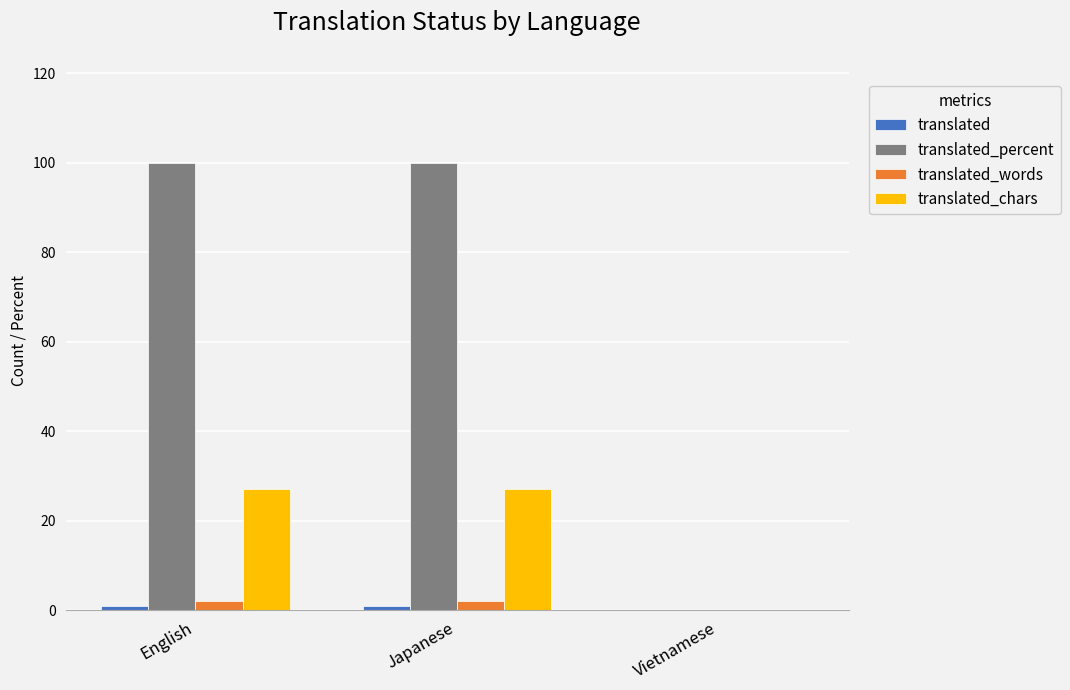

What is the greatest value displayed?

100